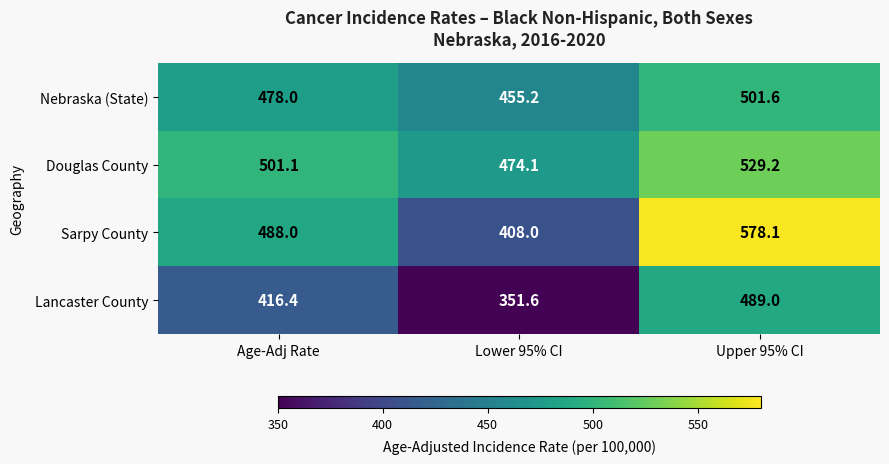

What is the maximum value shown in the chart?

578.1